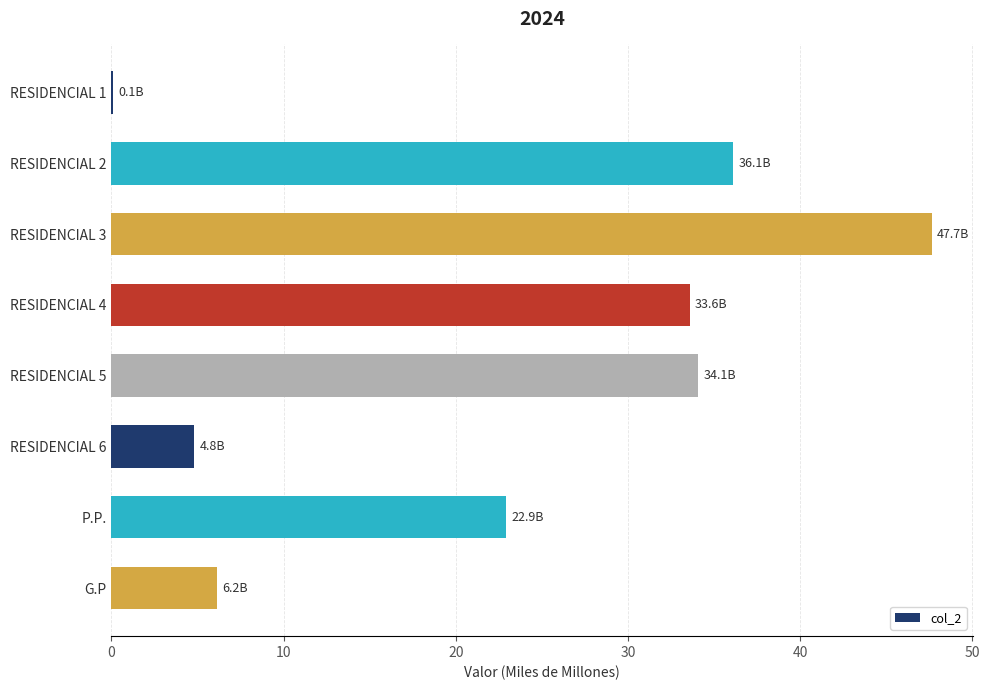

The value at RESIDENCIAL 4 is 33.6. True or false?

True